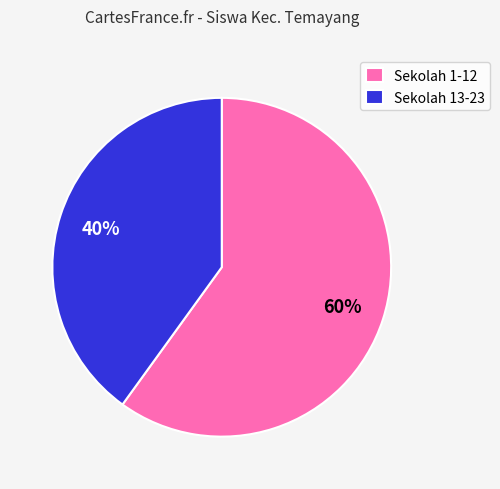

How many slices are in this pie chart?

2